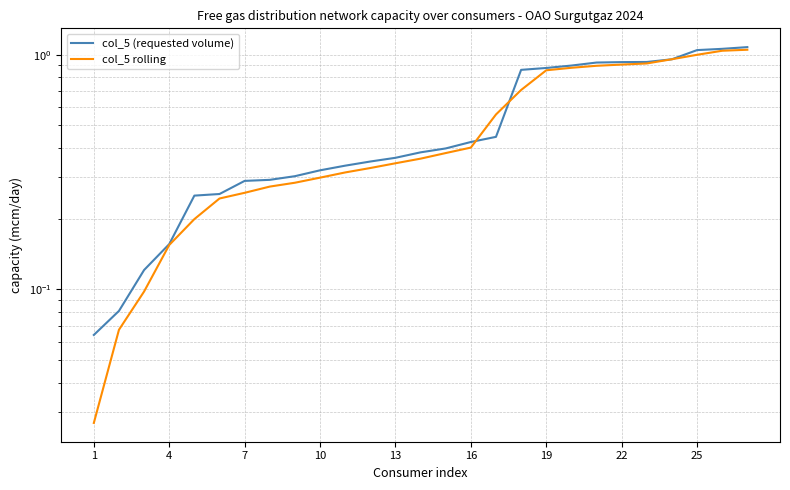

What is the maximum value for col_5 rolling?

1.0